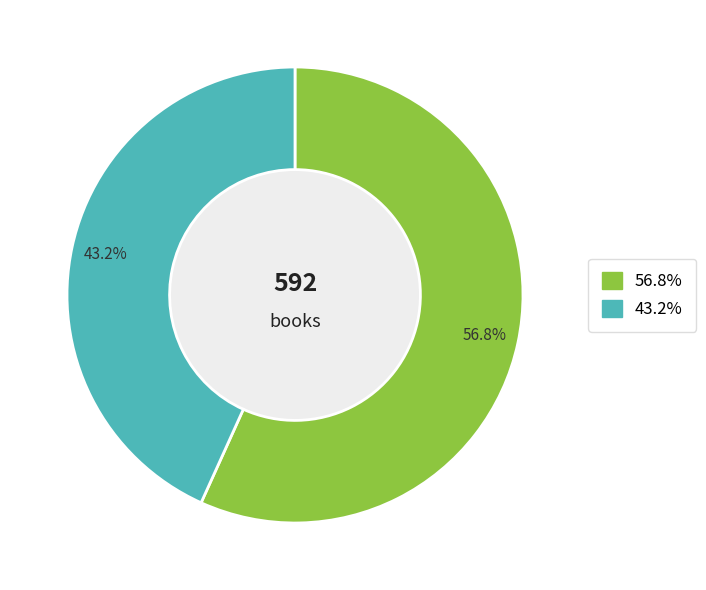

Is there a majority slice in this chart?

Yes